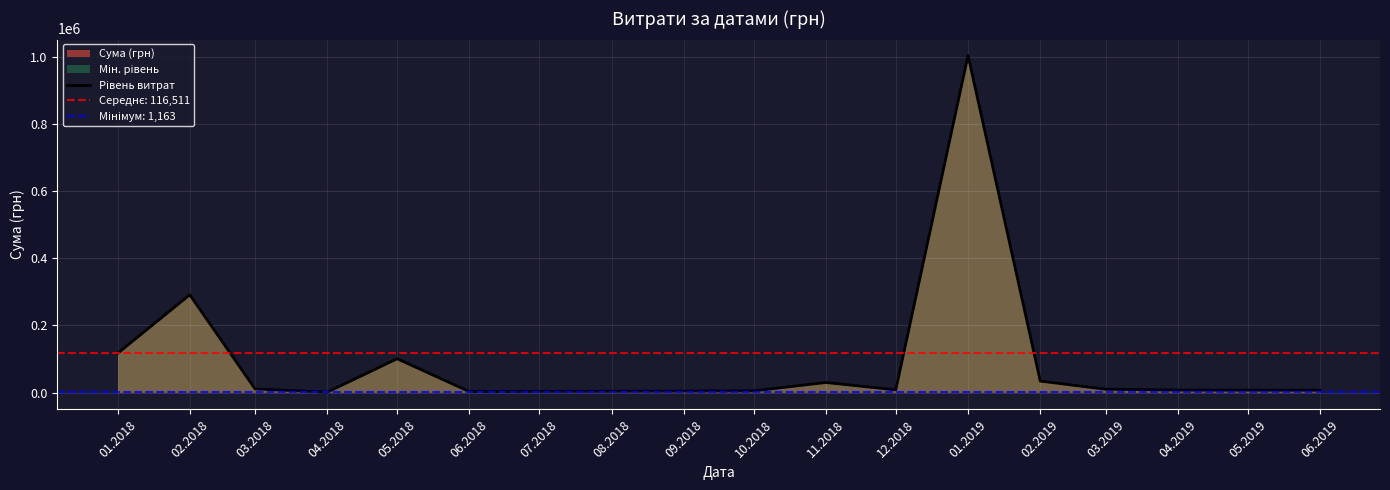

What is the difference between the maximum and minimum values?

1003679.5